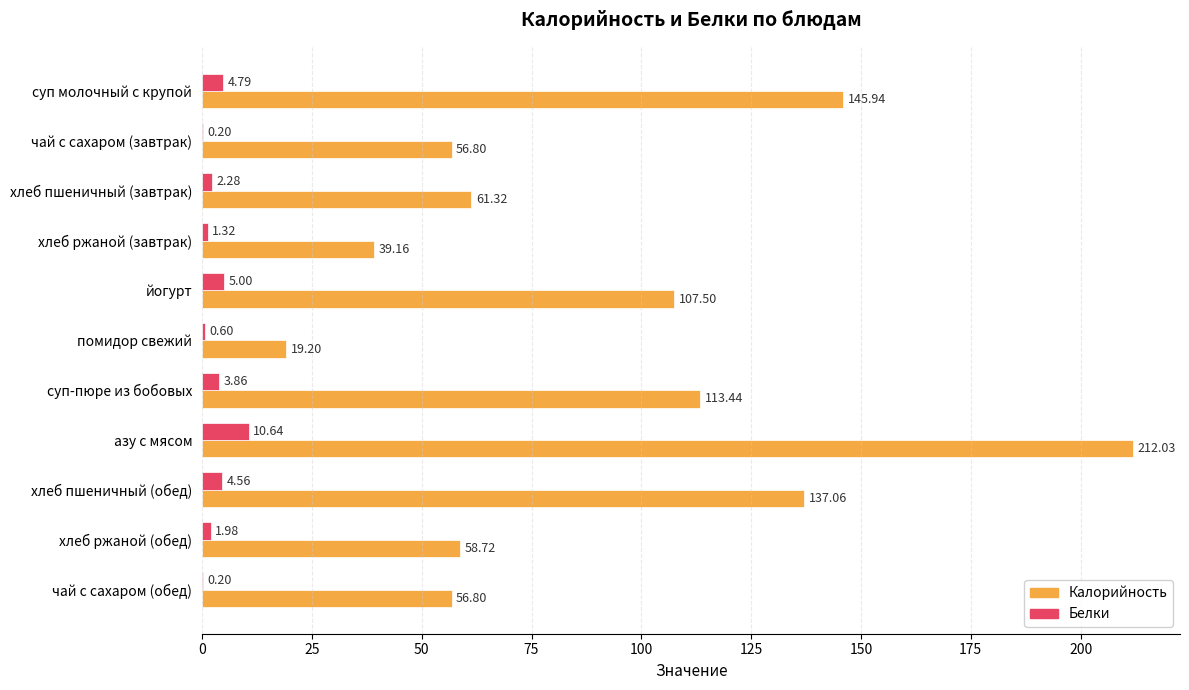

Which series changed the most between йогурт and азу с мясом?

Калорийность